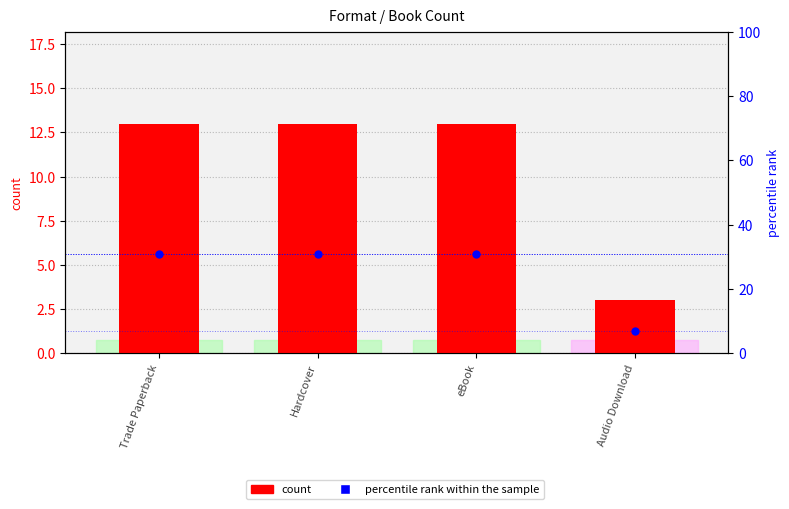

At which category is the sum across all series the highest?

Trade Paperback